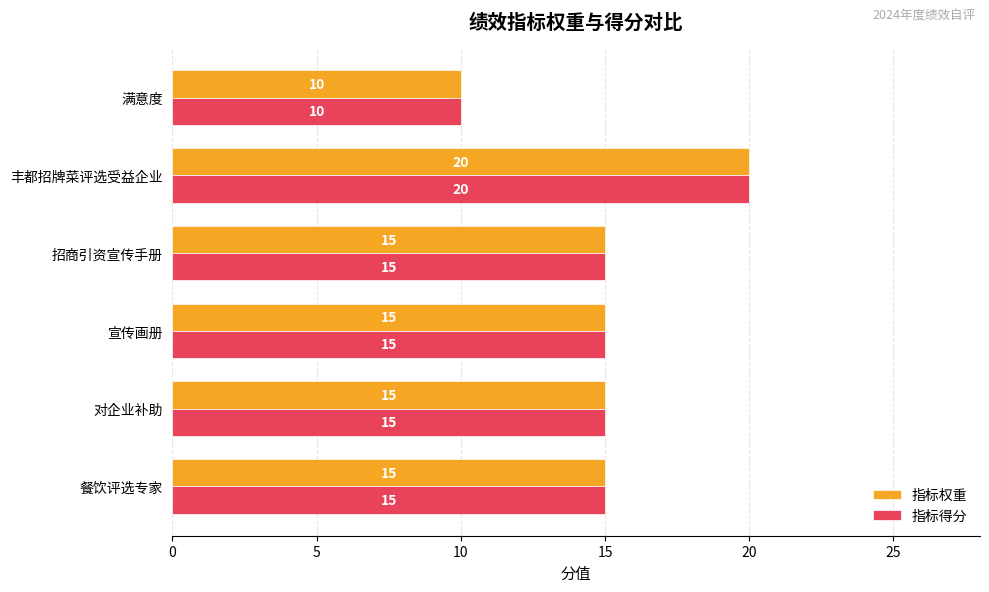

At which category is the sum across all series the highest?

丰都招牌菜评选受益企业